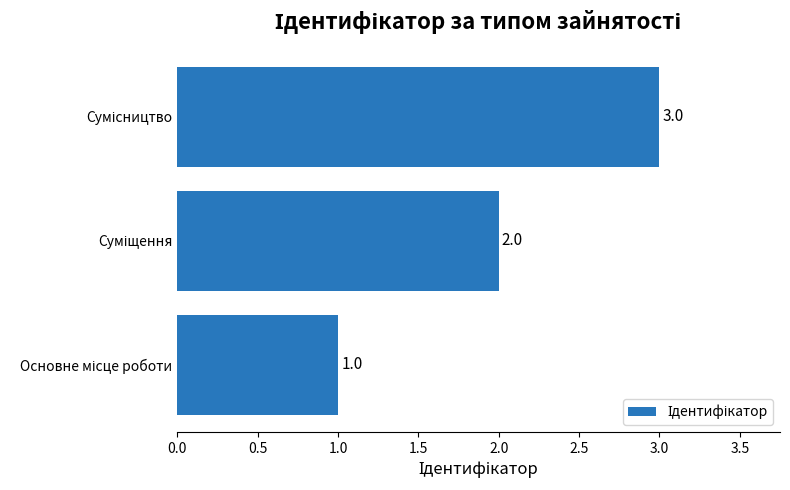

What is the maximum value shown in the chart?

3